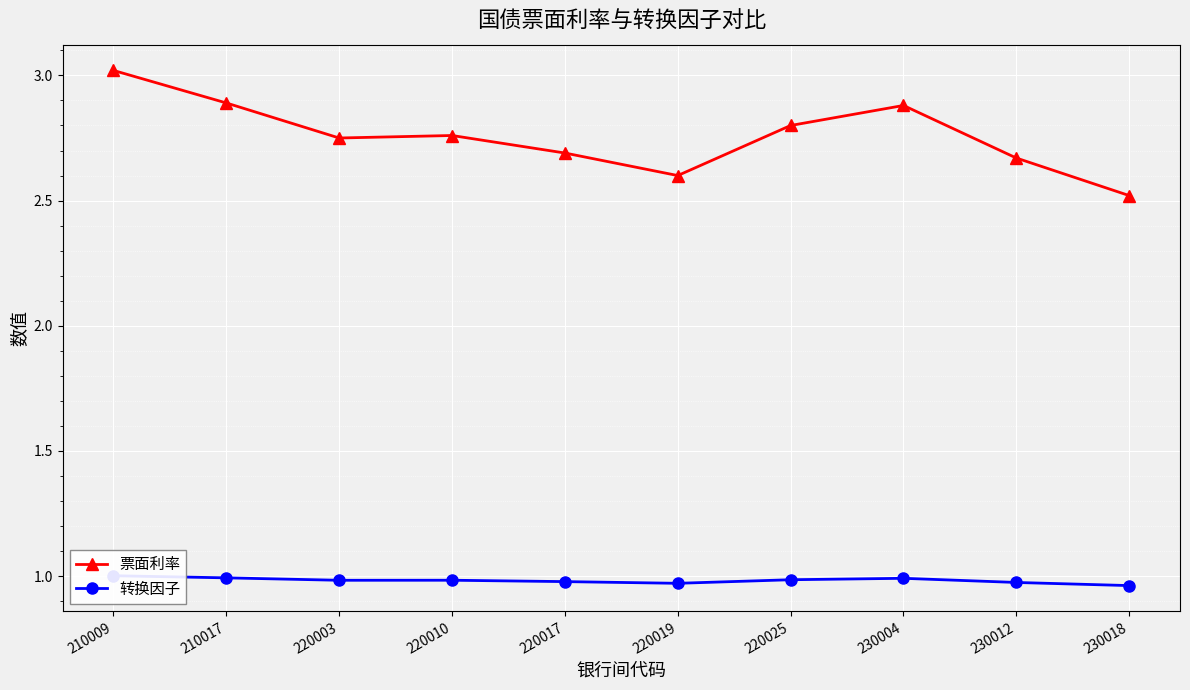

Which category has the lowest value in the 转换因子 series?

230018